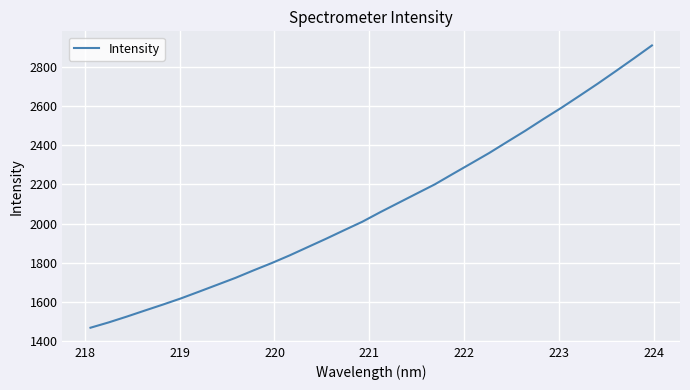

What is the difference between the maximum and minimum values?

1437.9